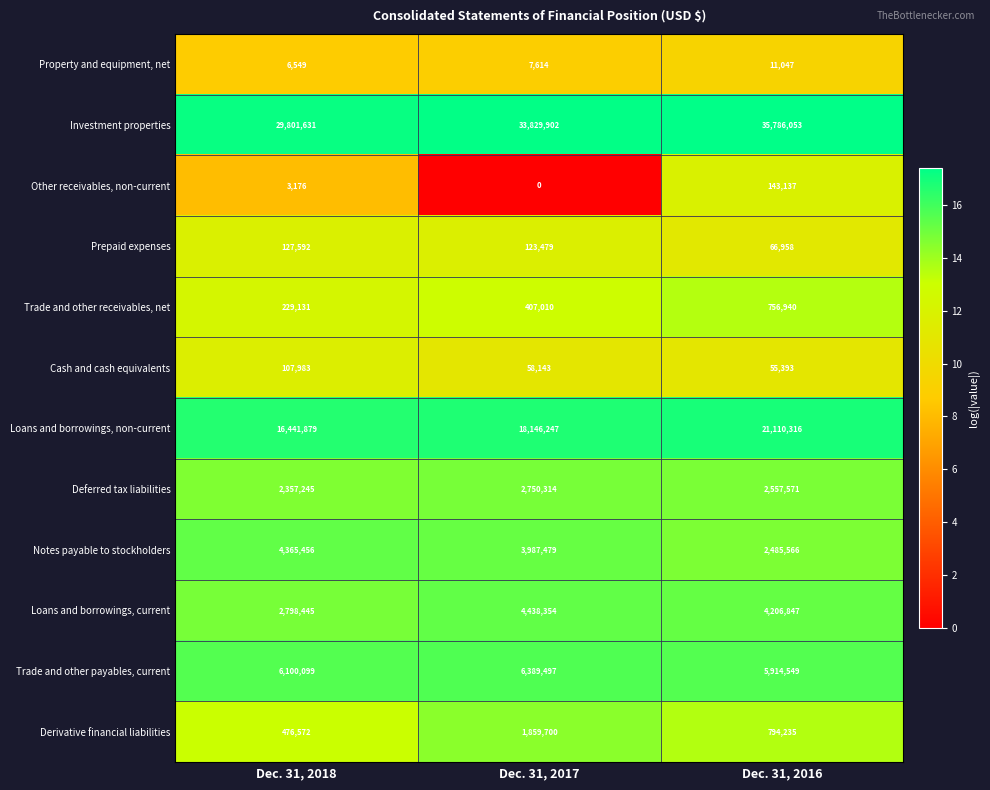

What is the difference between the maximum and second lowest values in the Trade and other receivables, net series?

349930